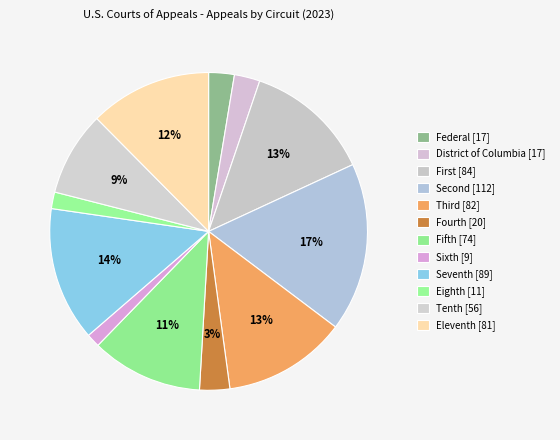

Which has a higher value, Fifth or Eighth?

Fifth